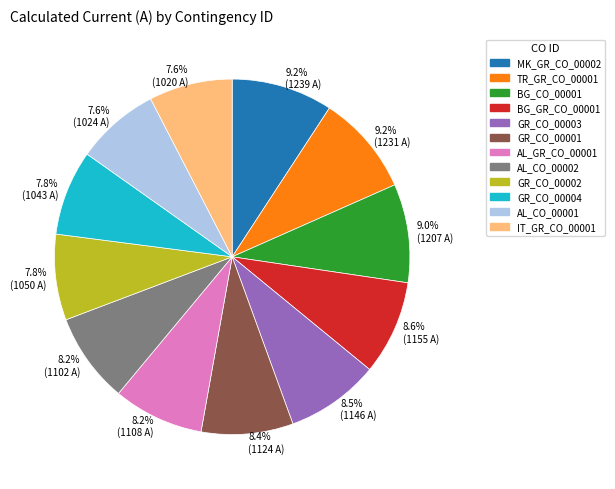

Is GR_CO_00004 the majority of the pie?

No